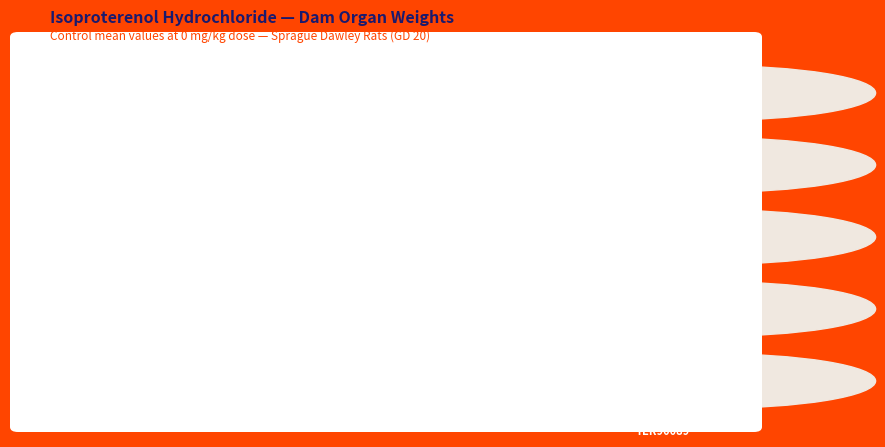

Are the bars horizontal?

Yes